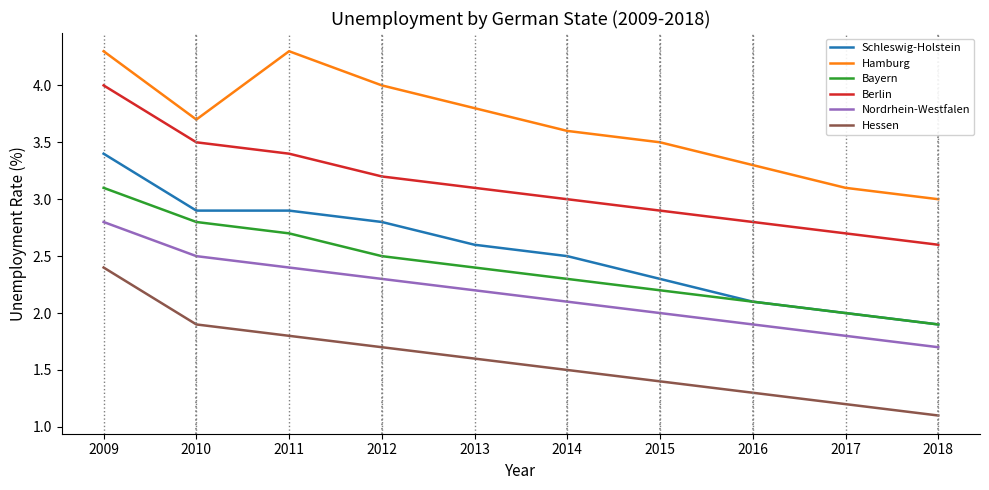

The Schleswig-Holstein series shows 2.7 at 2017. True or false?

False